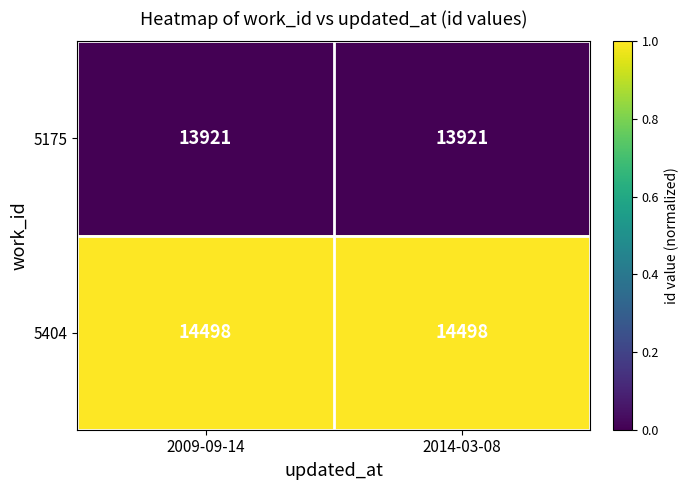

What is the smallest value displayed?

13921